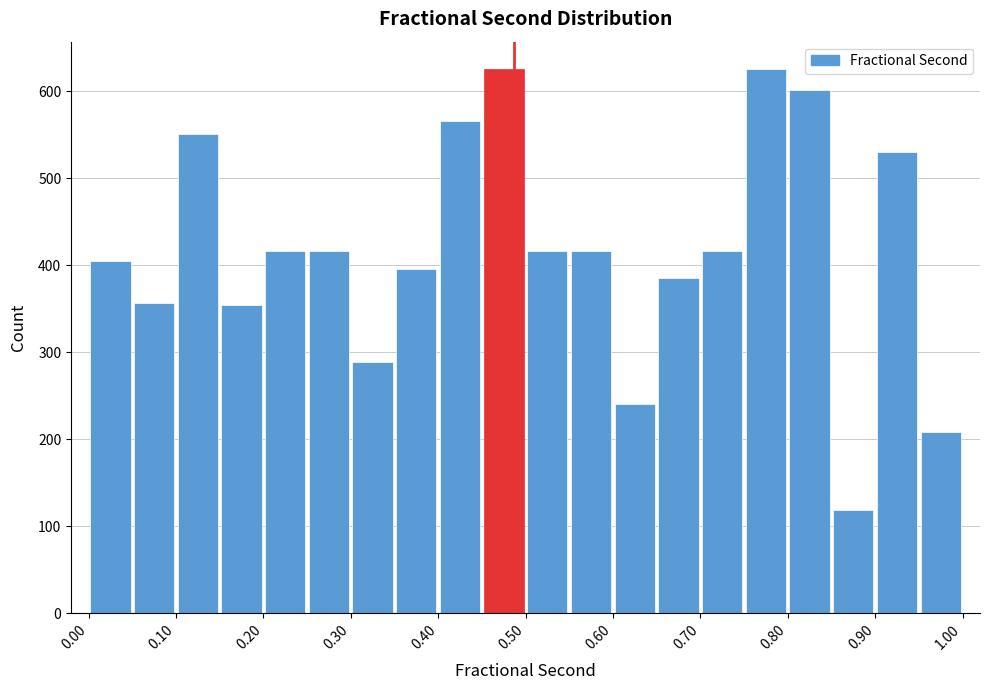

What is the height of the bar covering 0.75 to 0.80 on the x-axis? The values are not printed on the chart, so give them approximately, as read against the axis.

630